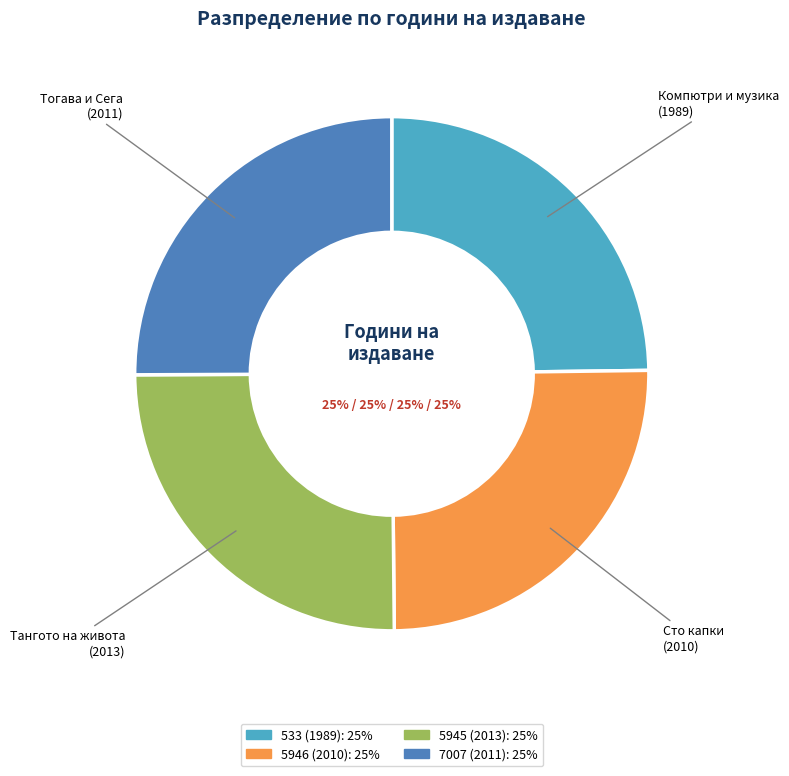

Approximately how many times larger is the value at 5946 (2010) compared to 5945 (2013)?

1.0